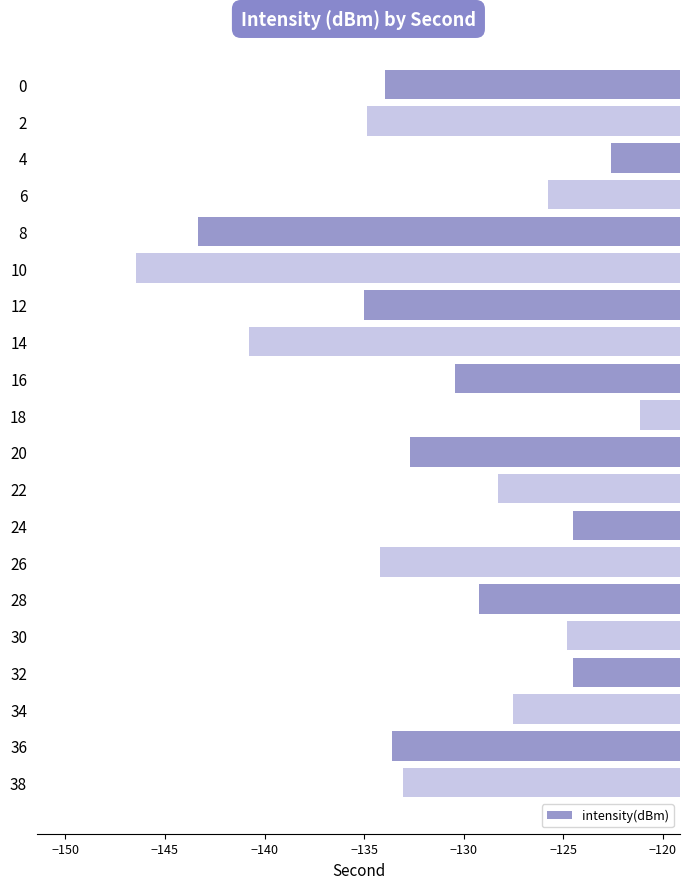

Which label corresponds to the largest value in the chart?

18